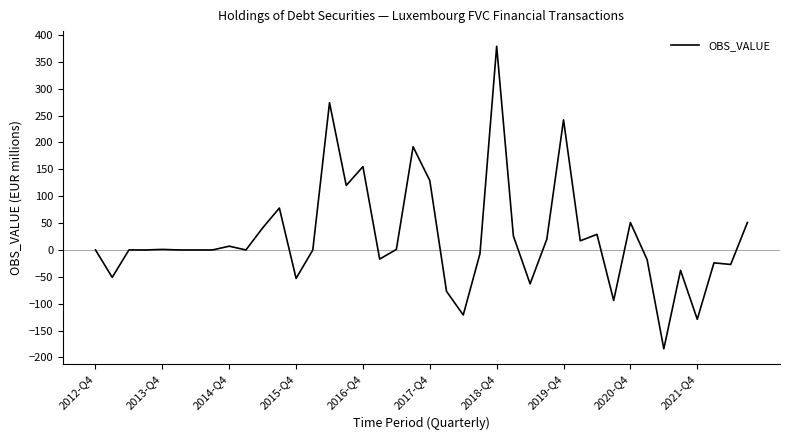

Does the chart display data point markers on the line(s)?

No